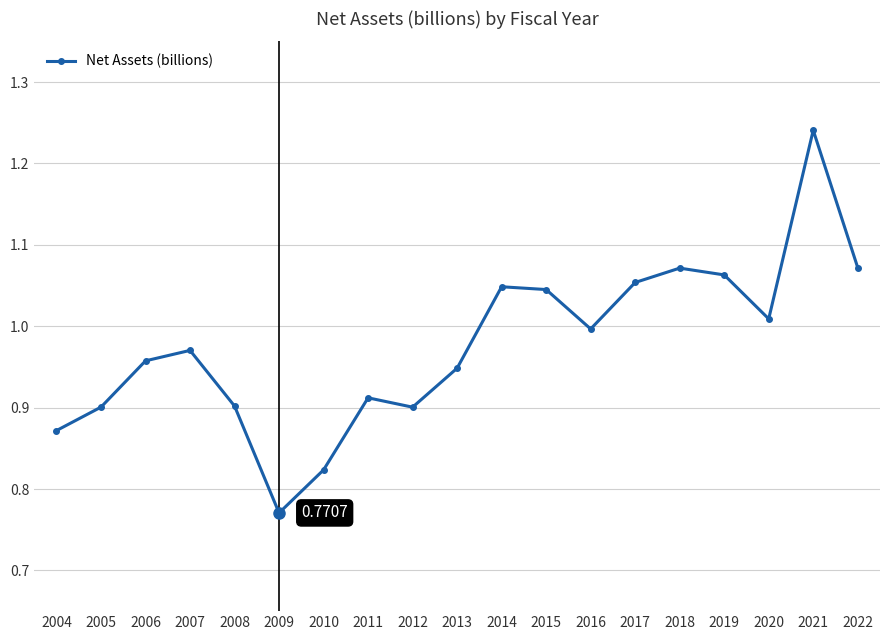

Which category has the highest value across all series?

2021